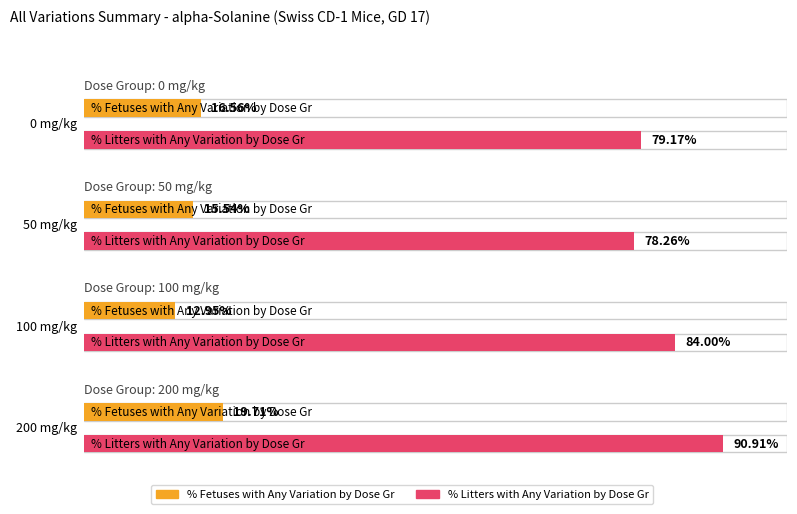

At which category is the sum across all series the highest?

200 mg/kg